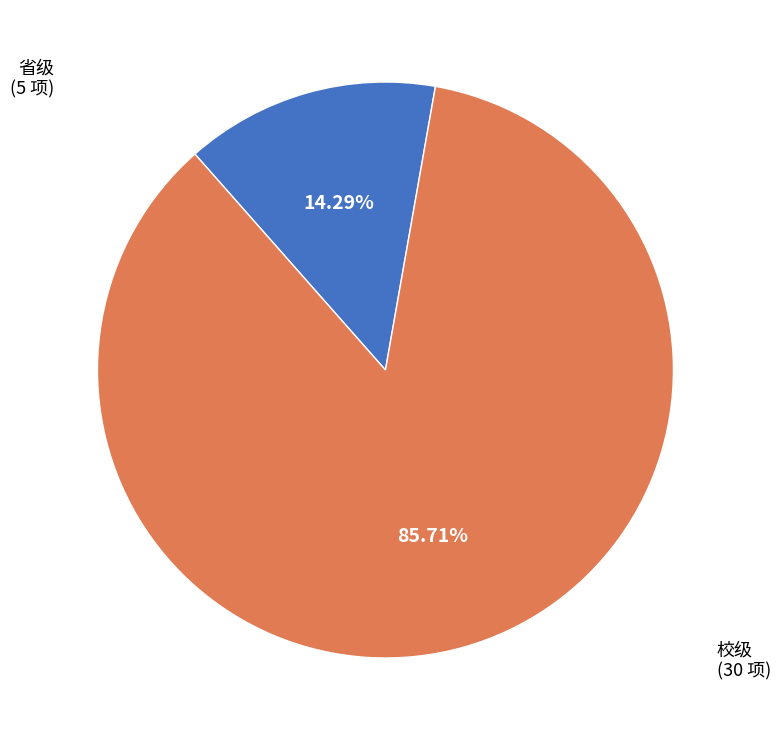

Between 校级 and 省级, which is larger?

校级